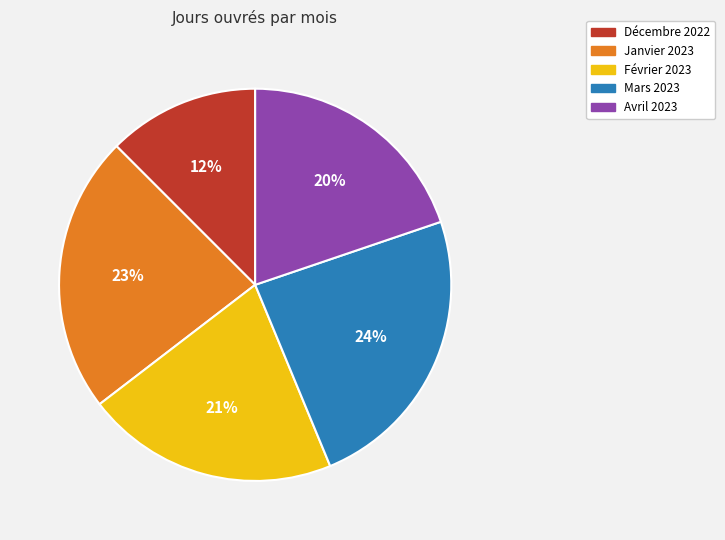

Approximately how many times larger is the value at Décembre 2022 compared to Mars 2023?

0.5